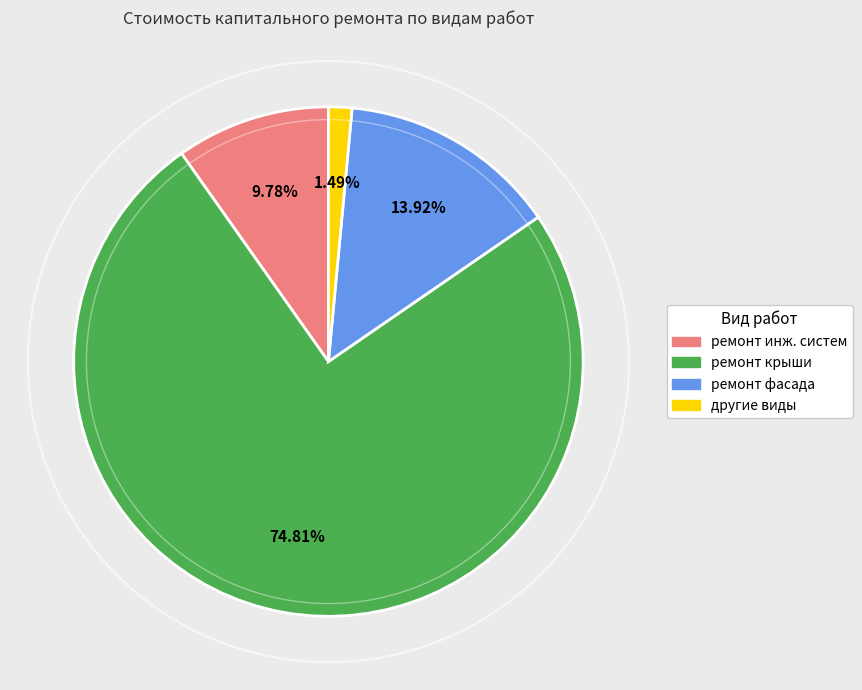

How many slices are in this pie chart?

4